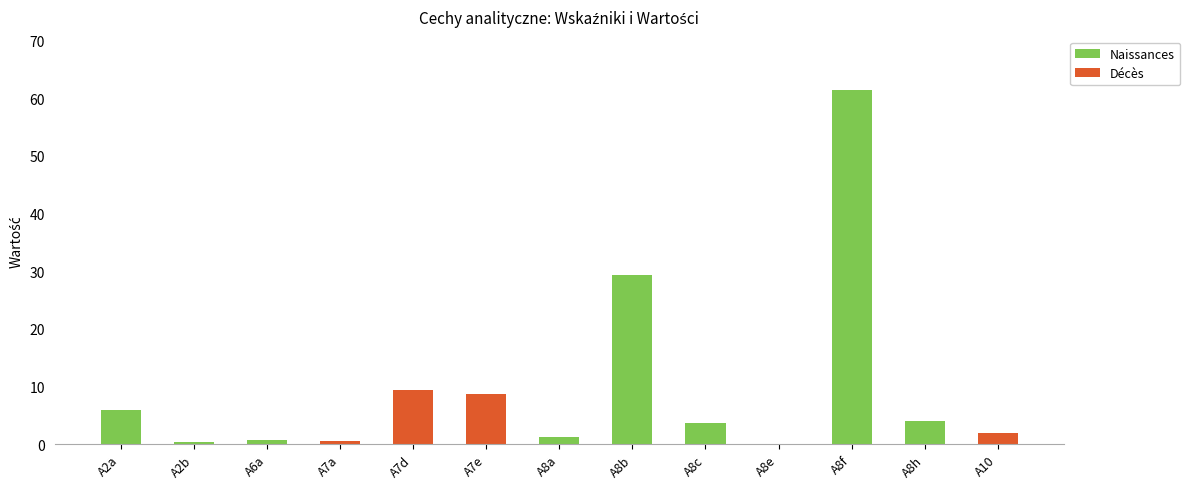

The value at A10 is 2.9. True or false?

False